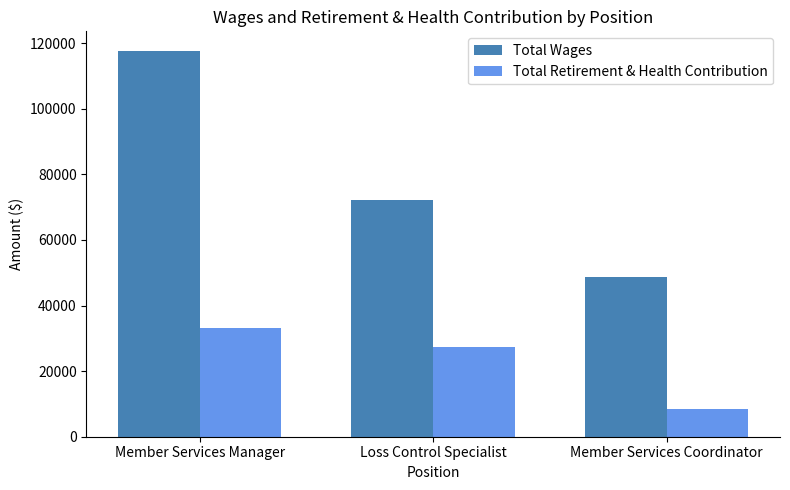

What is the label of the 3rd bar from the left?

Member Services Coordinator